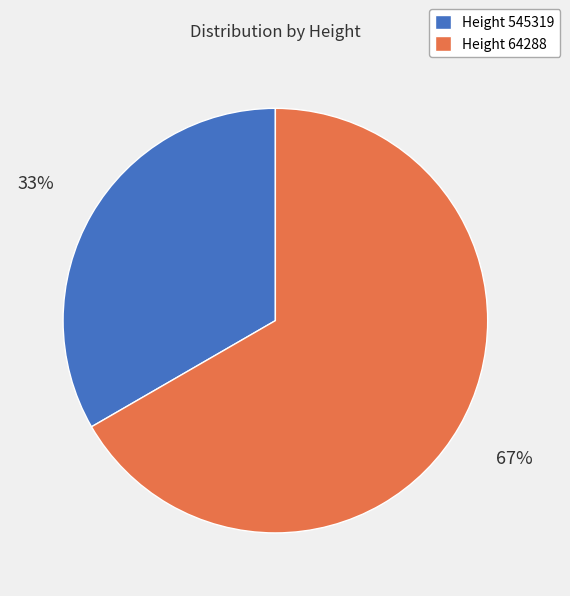

Which slice represents more than half of the pie?

Height 64288